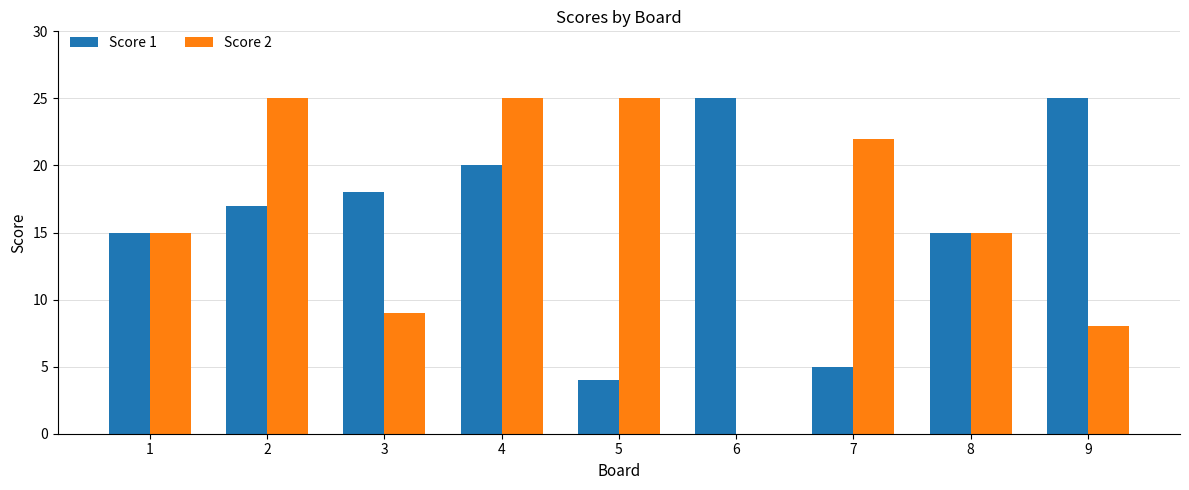

The value of Score 1 at 3 is 28. True or false?

False